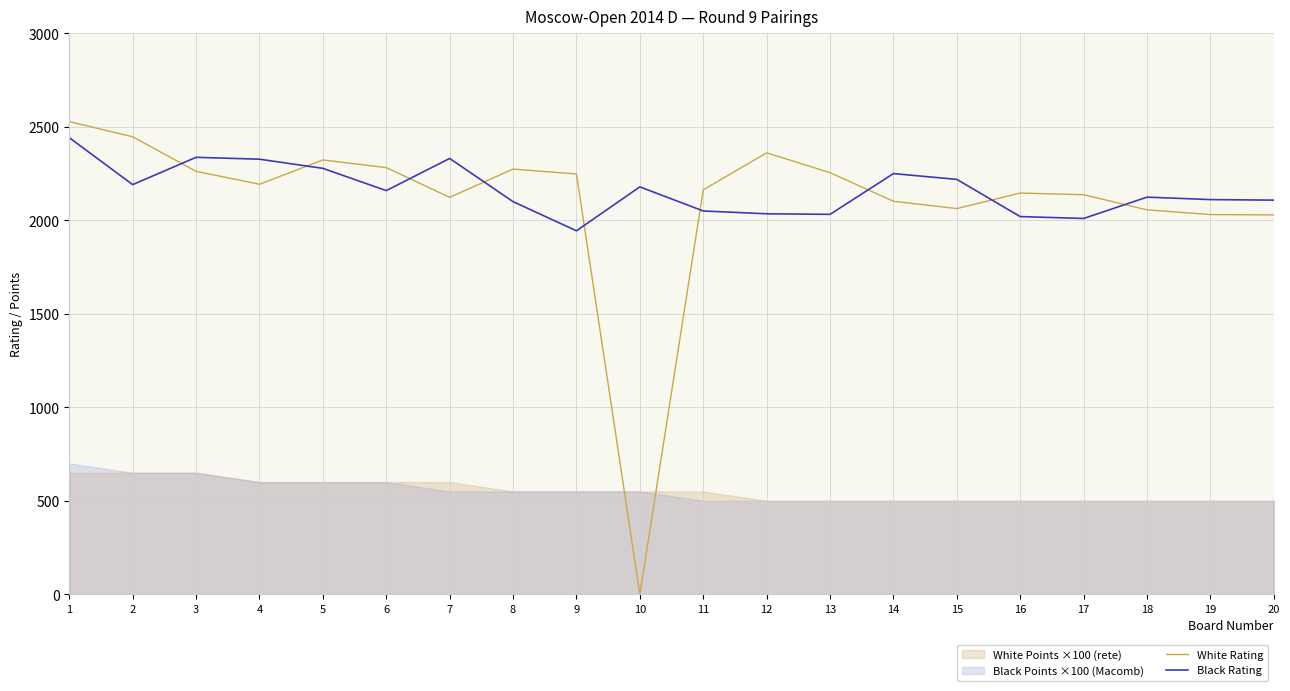

Which category has the lowest value across all series?

10